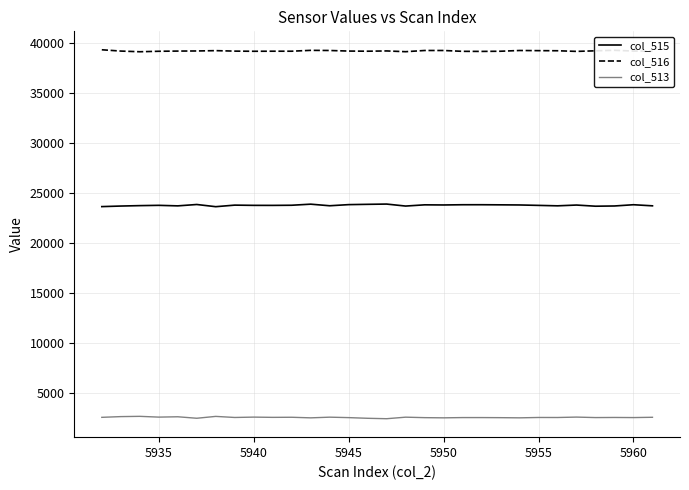

List the series in order of their peak value, lowest first.

col_513, col_515, col_516